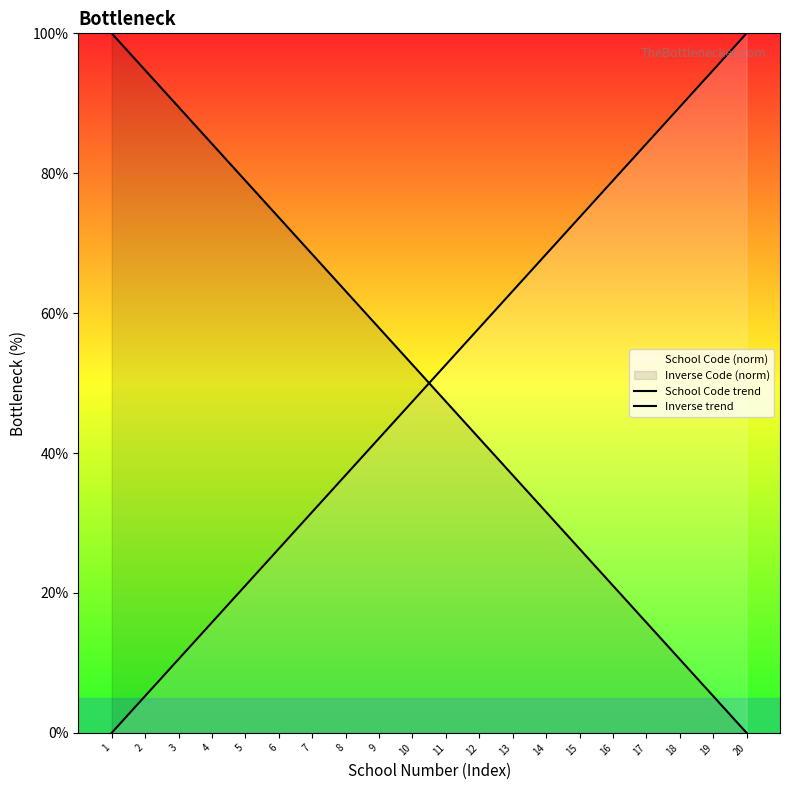

What is the difference between the second highest and minimum values in the Inverse trend series?

94.7